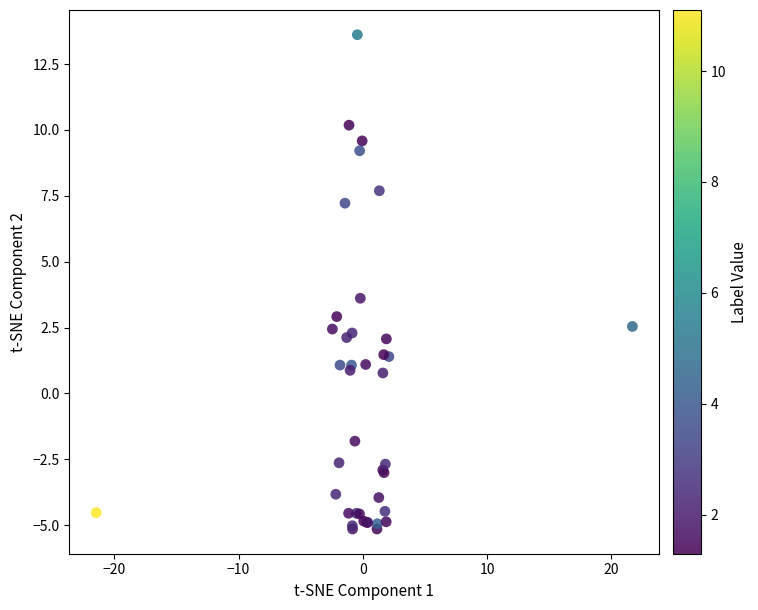

What Y value in the scatter plot is closest to 4?

3.6